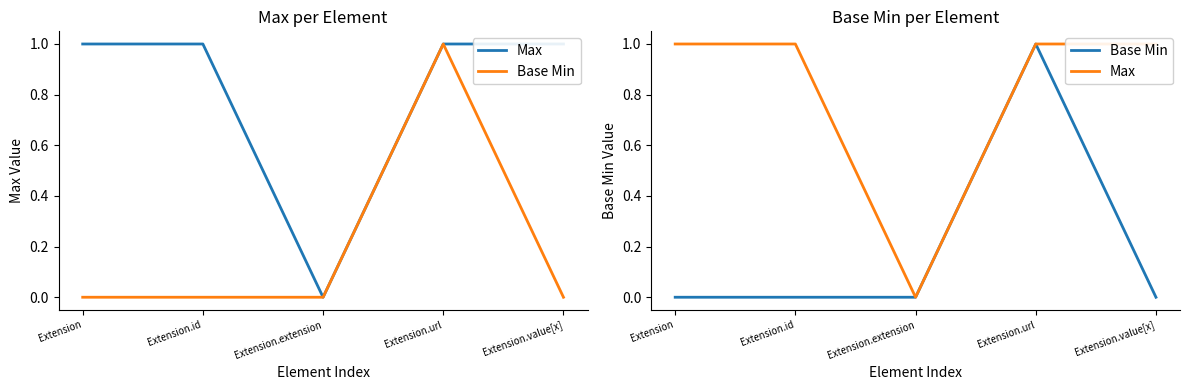

At which category is the sum across all series the highest?

Extension.url